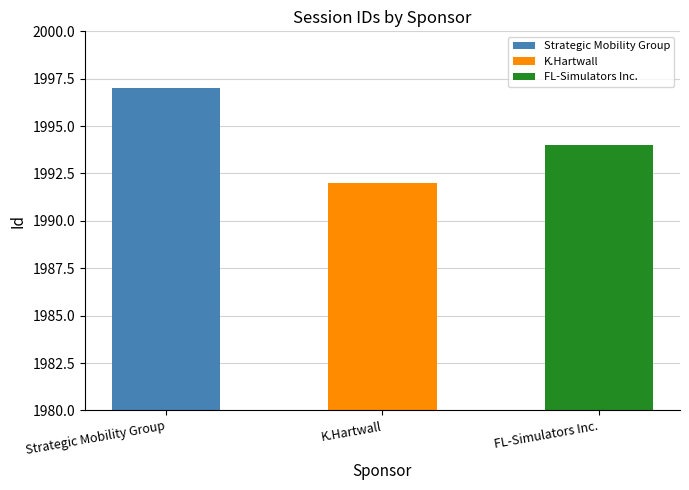

How many data points are less than 1994?

1